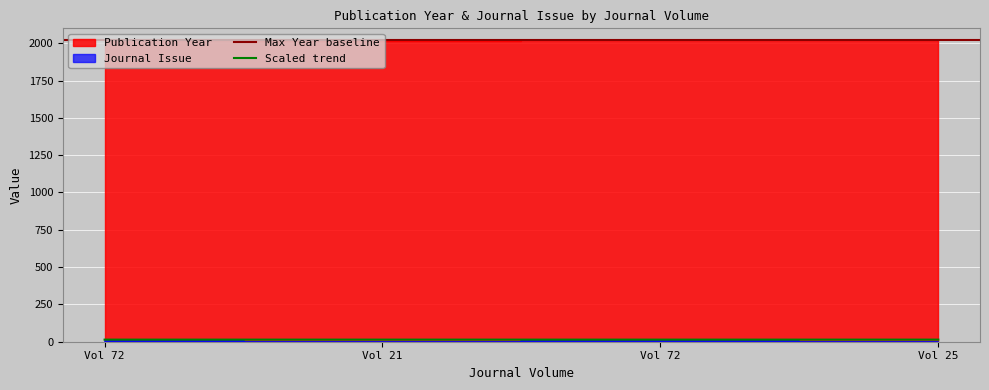

Rank the series at Vol 21 from highest to lowest value.

Publication Year, Journal Issue